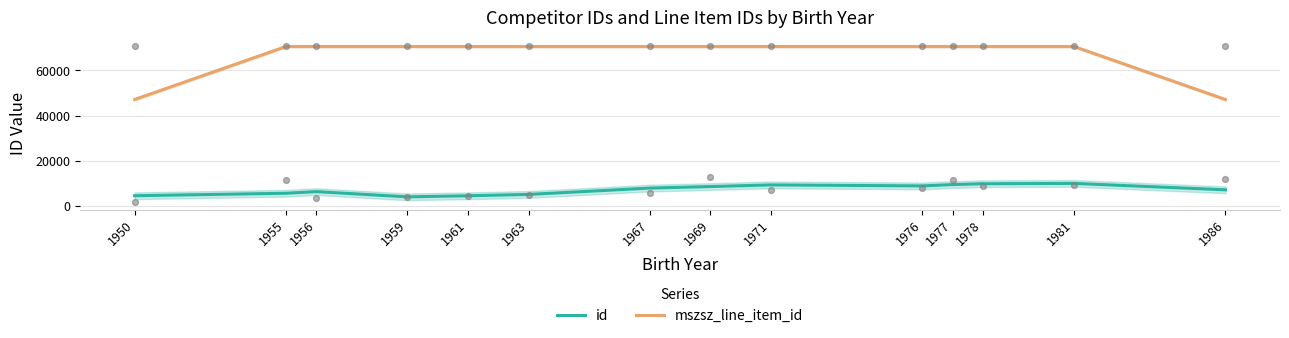

At which category is the sum across all series the highest?

1981